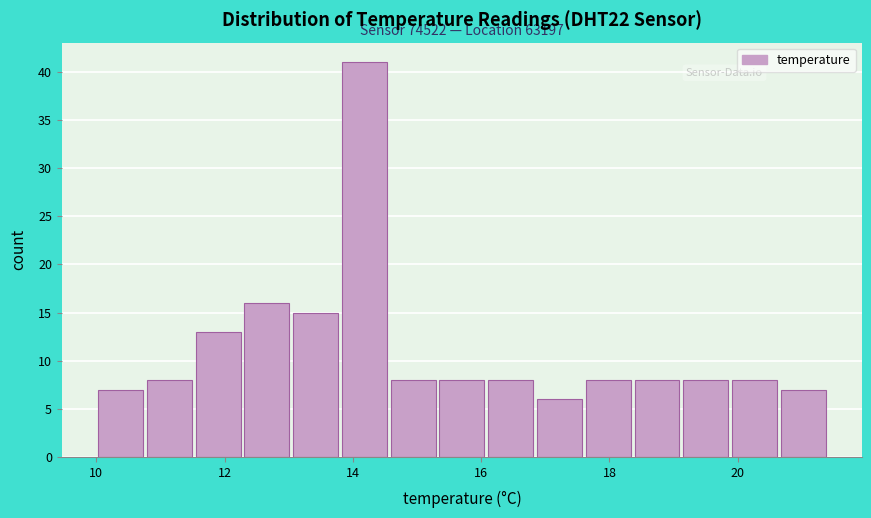

Read against the x-axis, roughly where is the centre of the tallest bar?

14.2